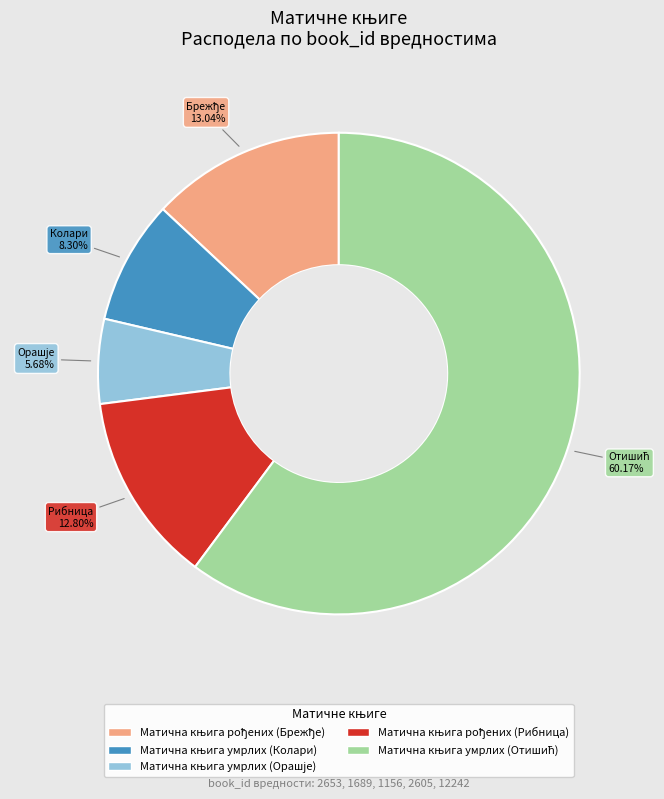

Is there any slice that represents more than half of the pie?

Yes